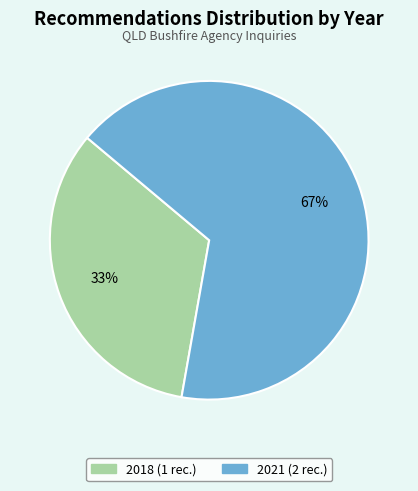

To the nearest percent, what is the average slice percentage?

50%